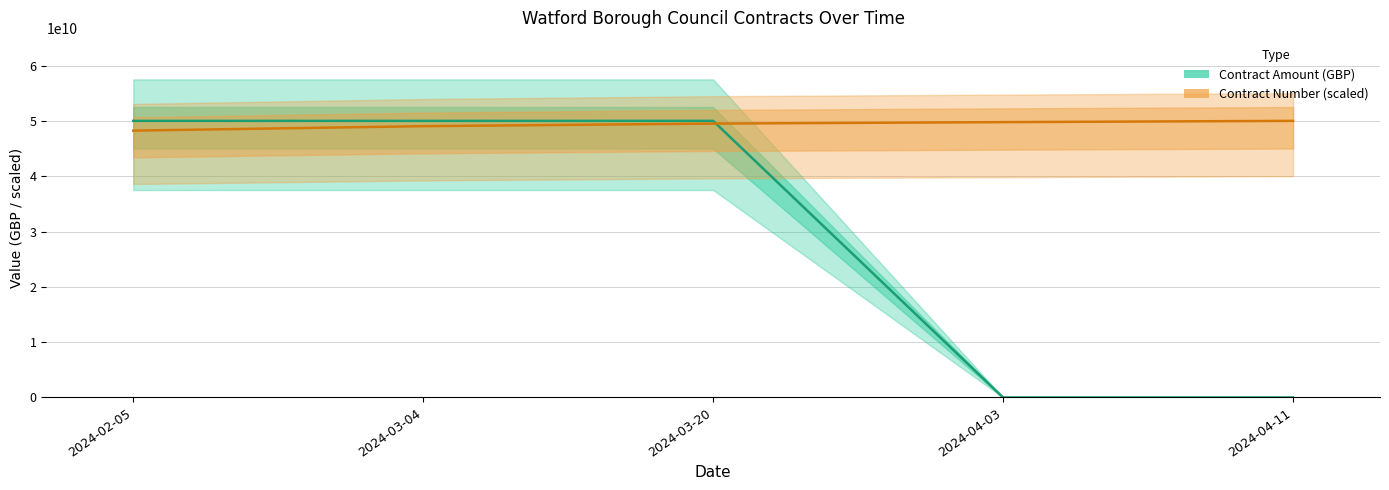

What is the average value of the Contract Number (scaled) series?

49312281813.5